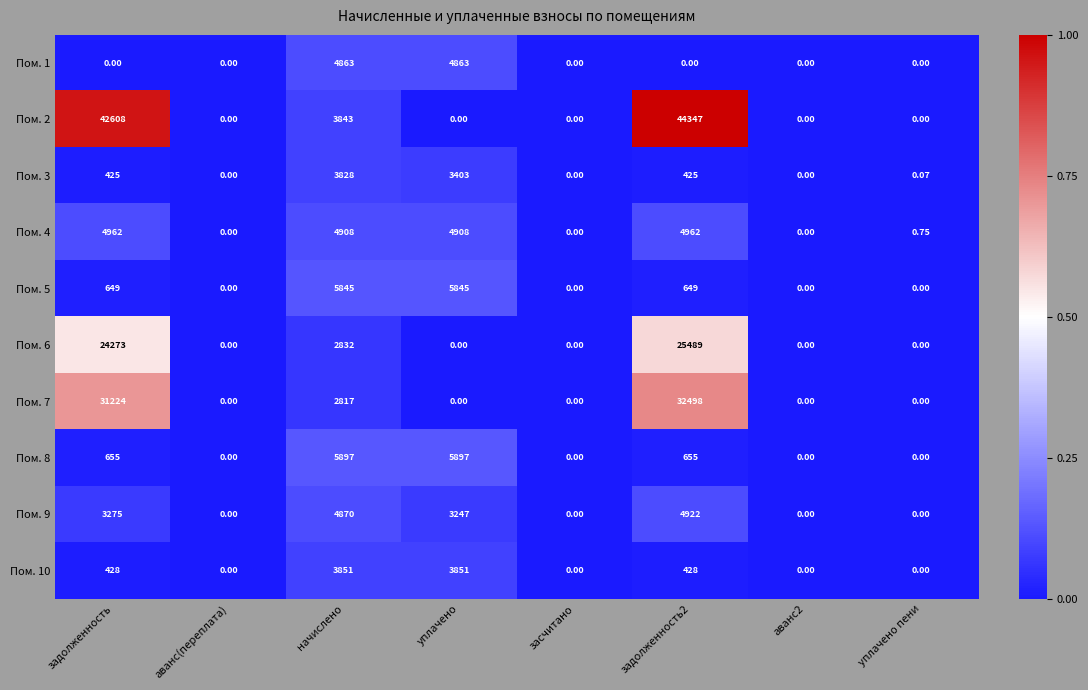

Is the value of Пом. 6 at засчитано greater than the value of Пом. 9 at задолженность2?

No